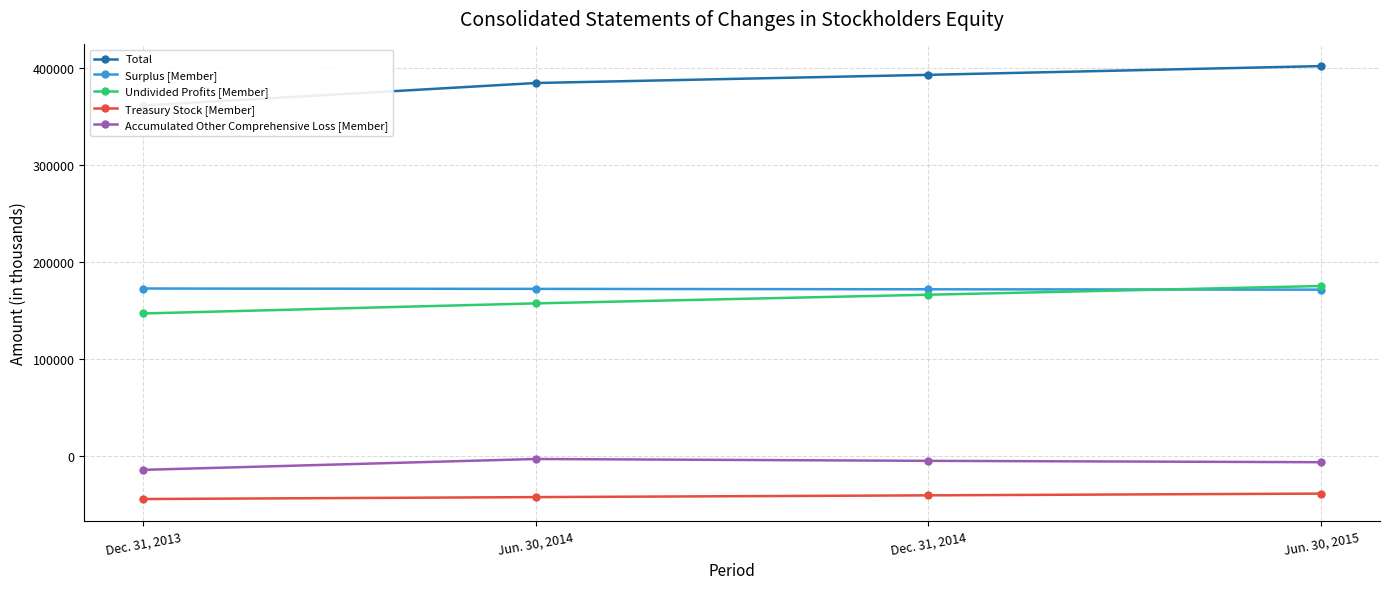

Rank the series at Dec. 31, 2014 from lowest to highest value.

Treasury Stock [Member], Accumulated Other Comprehensive Loss [Member], Undivided Profits [Member], Surplus [Member], Total